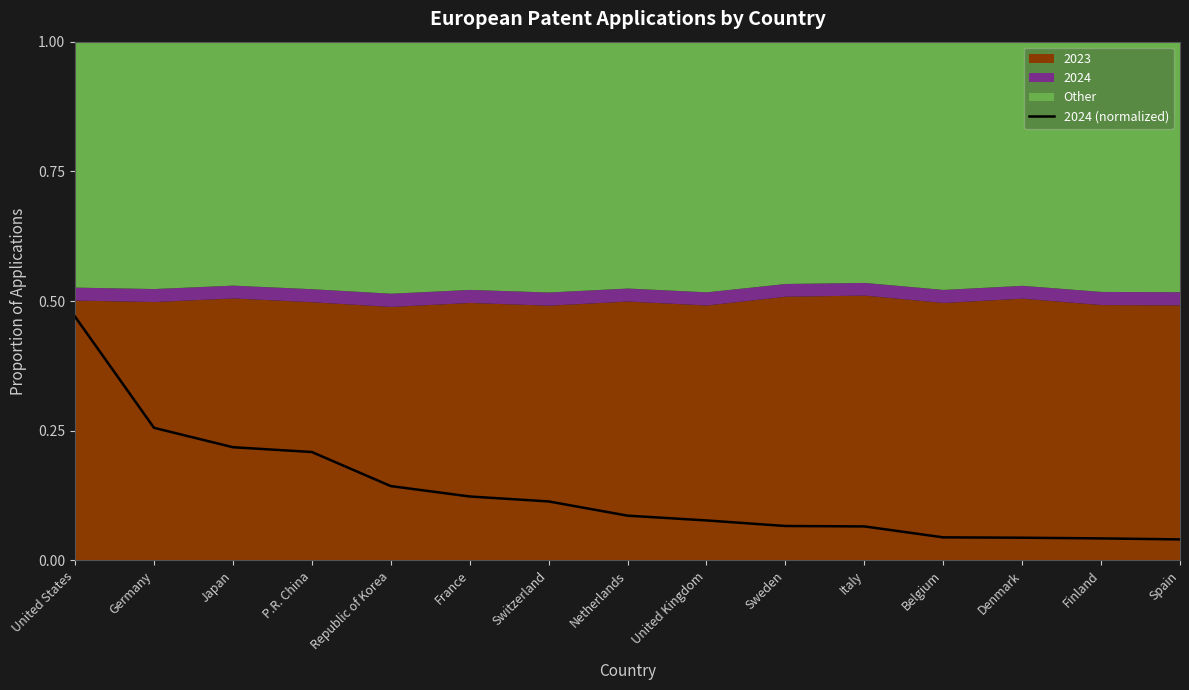

What is the sum of all values?

2.0